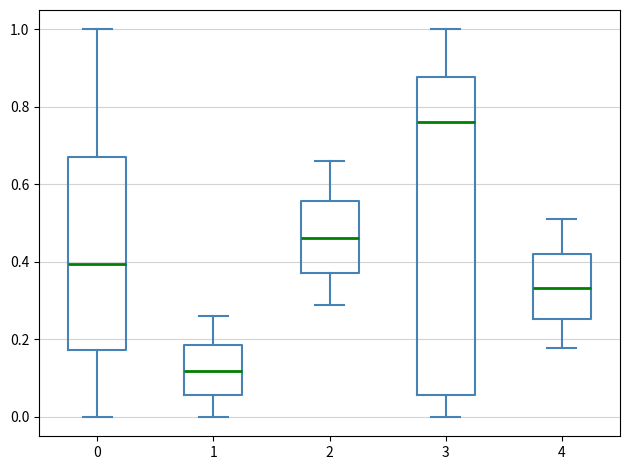

Where is the lower edge of the box at x = 2 on the y-axis? The values are not printed on the chart, so give them approximately, as read against the axis.

0.38